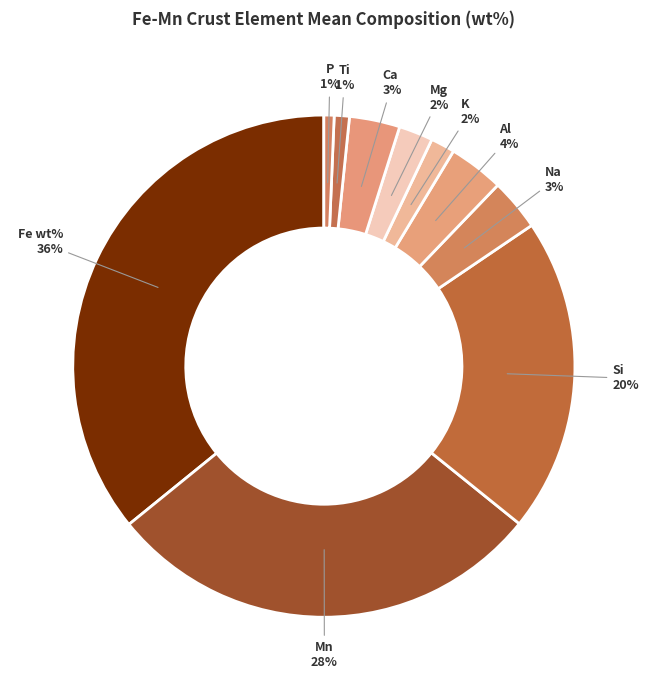

Does any single category account for the majority?

No